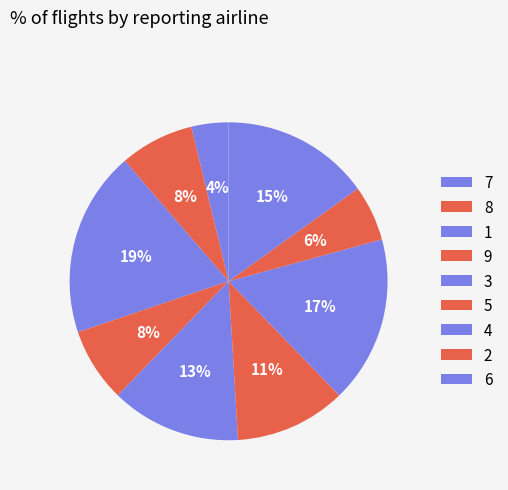

Count the number of slices in the pie.

9